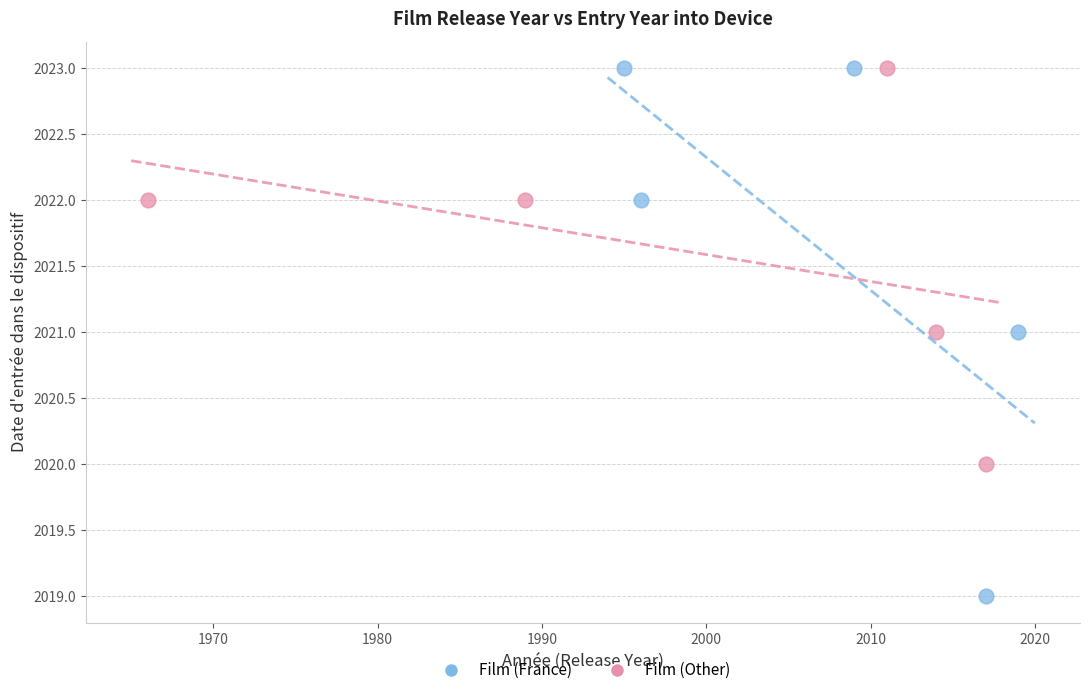

Which series reaches the minimum Y coordinate?

Film (France)